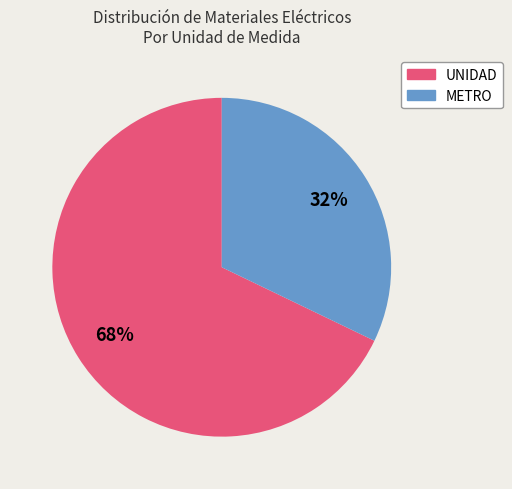

Is there a majority slice in this chart?

Yes